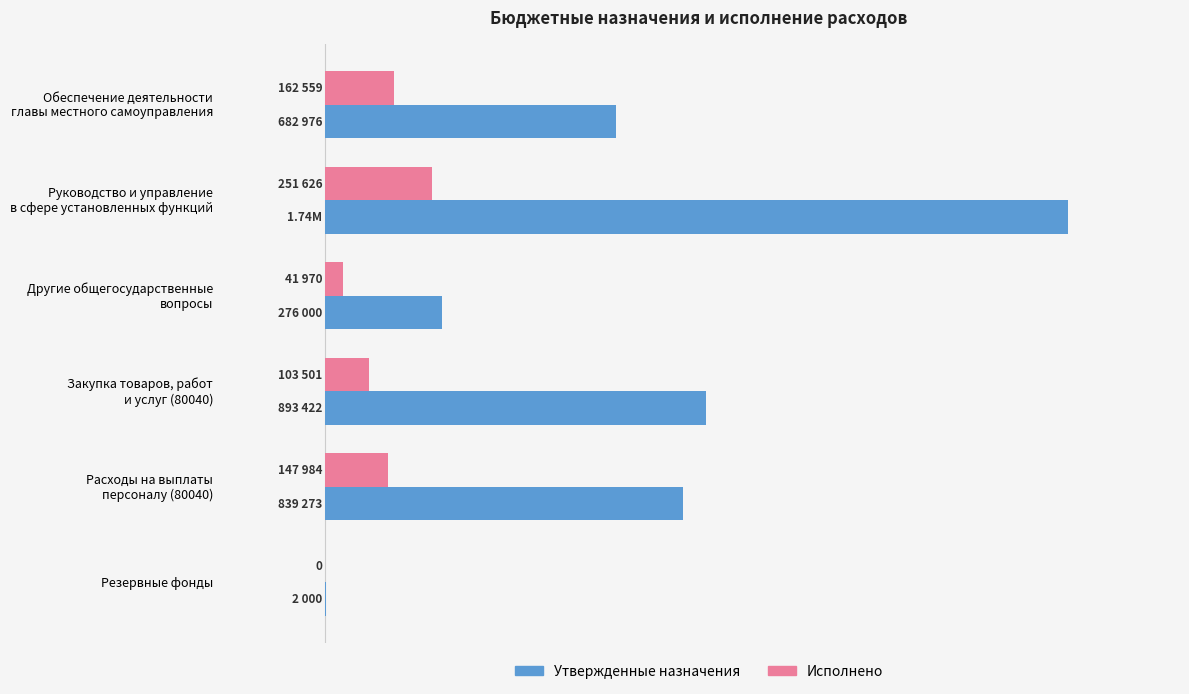

What is the value of the Утвержденные назначения bar at the 6th from the left?

2000.0